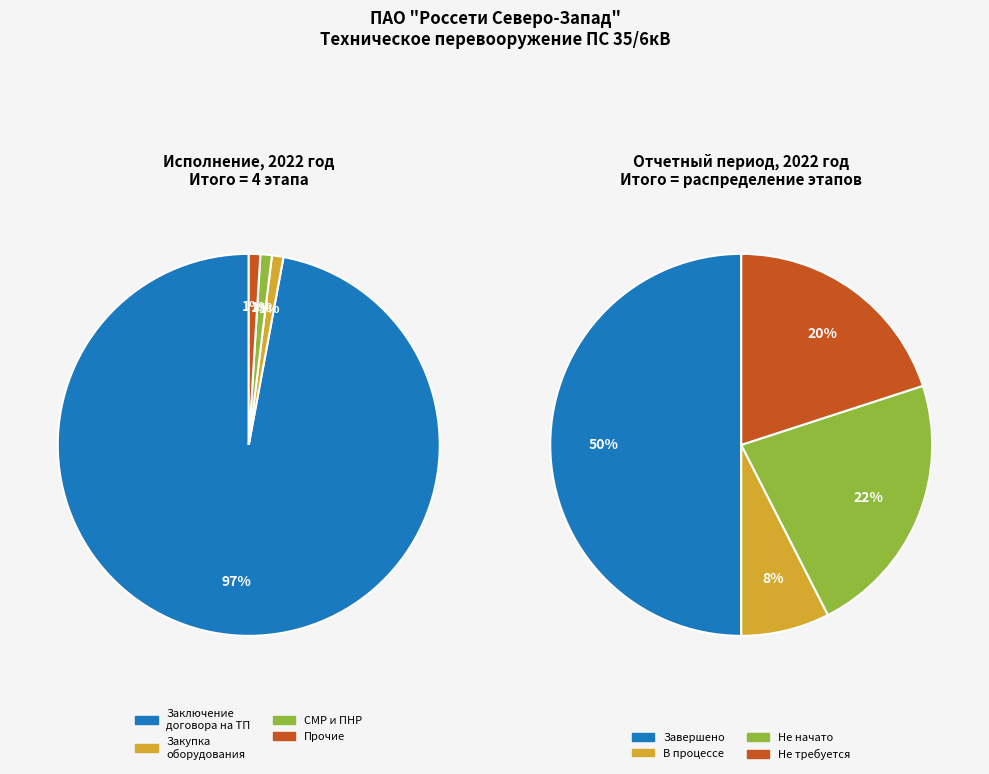

Is there any slice that represents more than half of the pie?

Yes